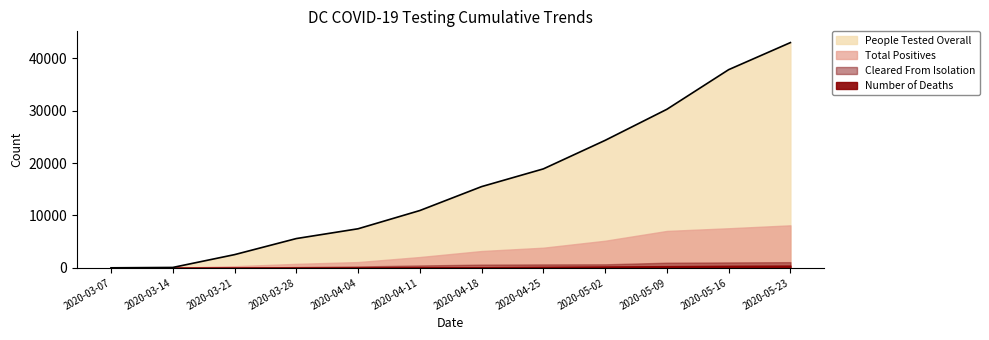

List the labels in order of Total Positives value, largest first.

2020-05-23, 2020-05-16, 2020-05-09, 2020-05-02, 2020-04-25, 2020-04-18, 2020-04-11, 2020-04-04, 2020-03-28, 2020-03-21, 2020-03-14, 2020-03-07